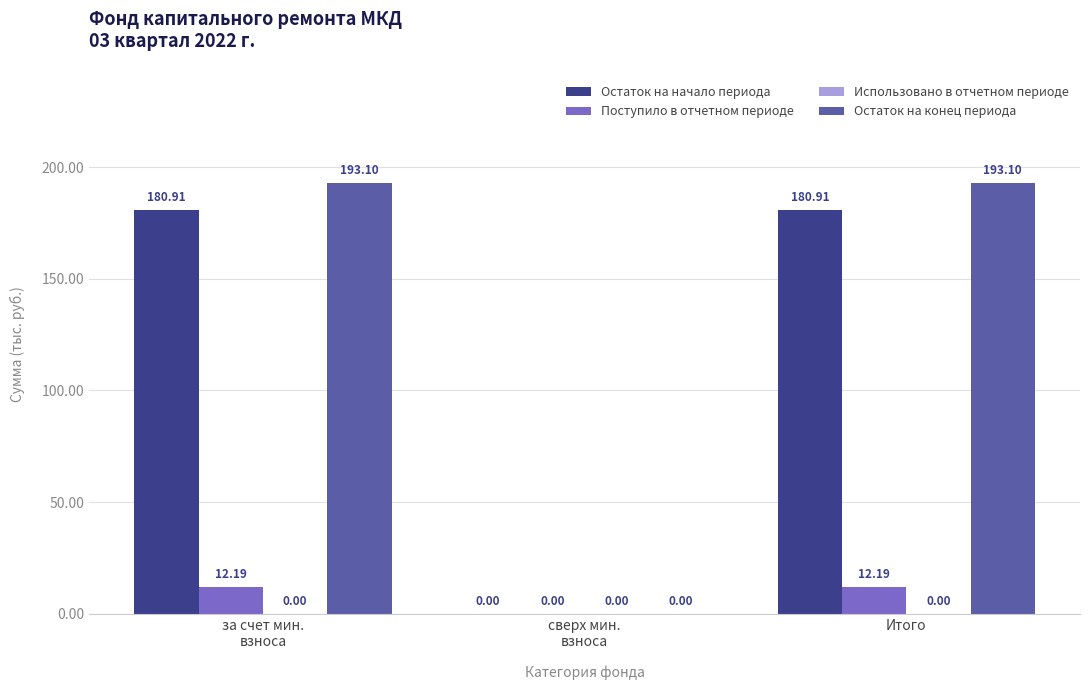

Which series has the largest total across all categories?

Остаток на конец периода